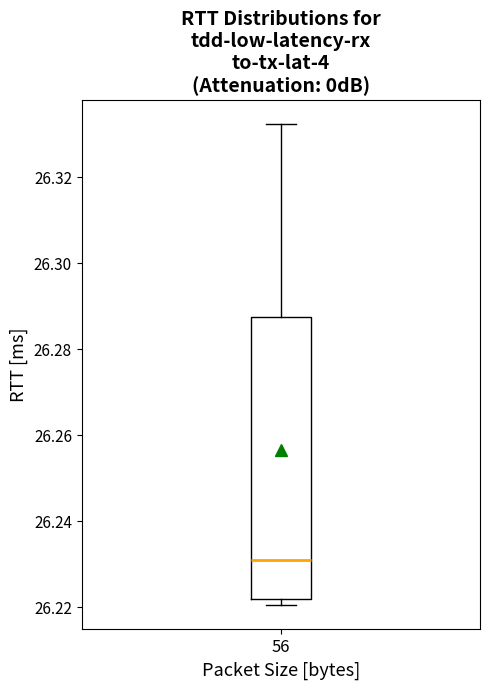

Where is the upper edge of the box at x = 56 on the y-axis? The values are not printed on the chart, so give them approximately, as read against the axis.

26.288